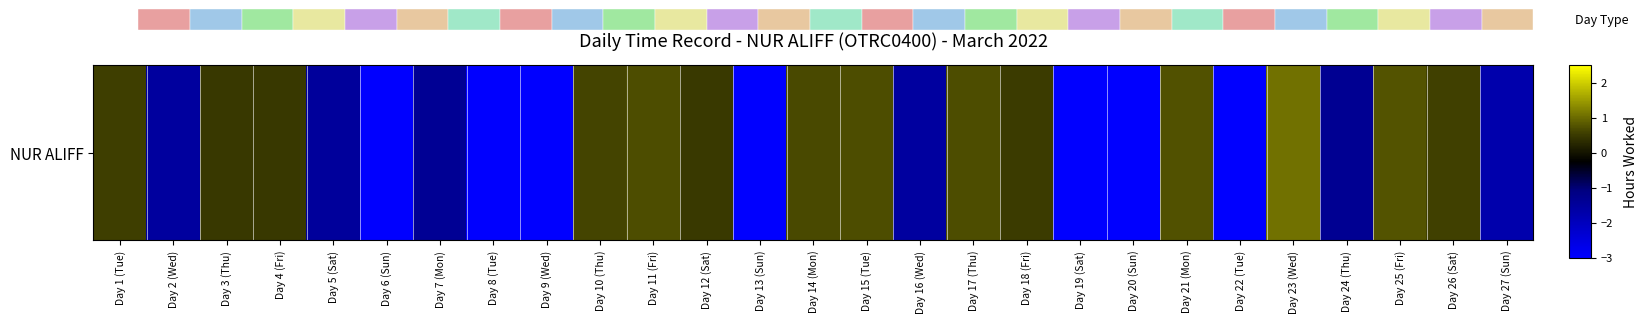

Reading left to right, extract all data points from this chart.

Day 1 (Tue)=0.6	Day 2 (Wed)=-1.5	Day 3 (Thu)=0.5	Day 4 (Fri)=0.5	Day 5 (Sat)=-1.5	Day 6 (Sun)=-3.0	Day 7 (Mon)=-1.4	Day 8 (Tue)=-3.0	Day 9 (Wed)=-3.0	Day 10 (Thu)=0.6	Day 11 (Fri)=0.7	Day 12 (Sat)=0.5	Day 13 (Sun)=-3.0	Day 14 (Mon)=0.7	Day 15 (Tue)=0.7	Day 16 (Wed)=-1.6	Day 17 (Thu)=0.7	Day 18 (Fri)=0.5	Day 19 (Sat)=-3.0	Day 20 (Sun)=-3.0	Day 21 (Mon)=0.8	Day 22 (Tue)=-3.0	Day 23 (Wed)=1.1	Day 24 (Thu)=-1.4	Day 25 (Fri)=0.8	Day 26 (Sat)=0.6	Day 27 (Sun)=-1.7